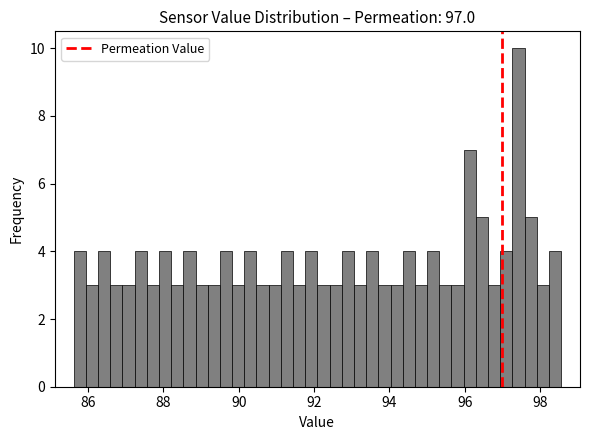

Read against the x-axis, roughly where is the centre of the tallest bar?

97.4